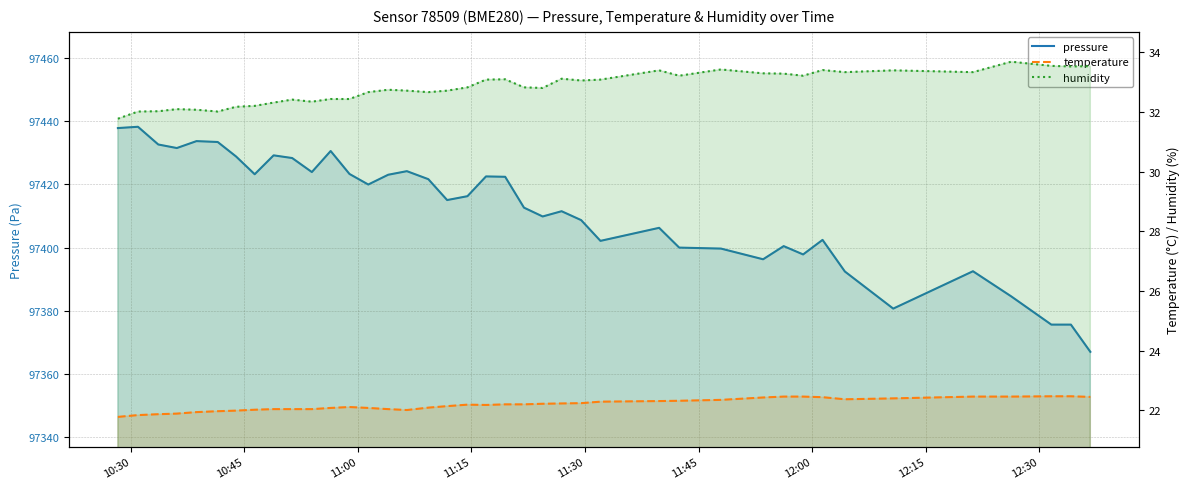

Is the value of temperature at 35 greater than the value of humidity at 11:15?

No